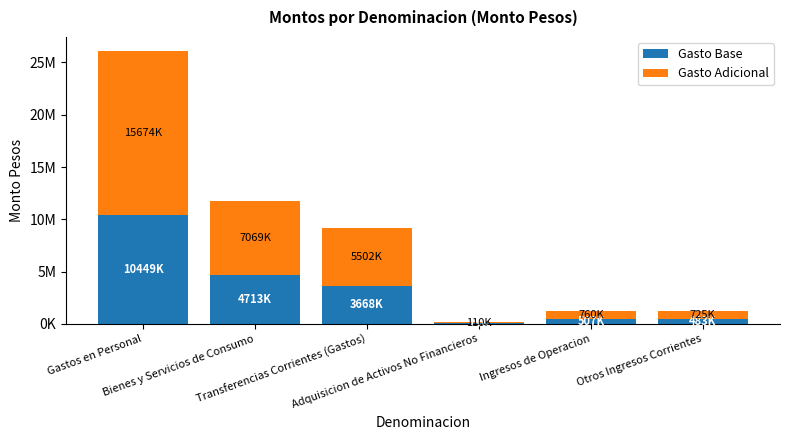

What are all the series names shown in the legend?

Gasto Base, Gasto Adicional